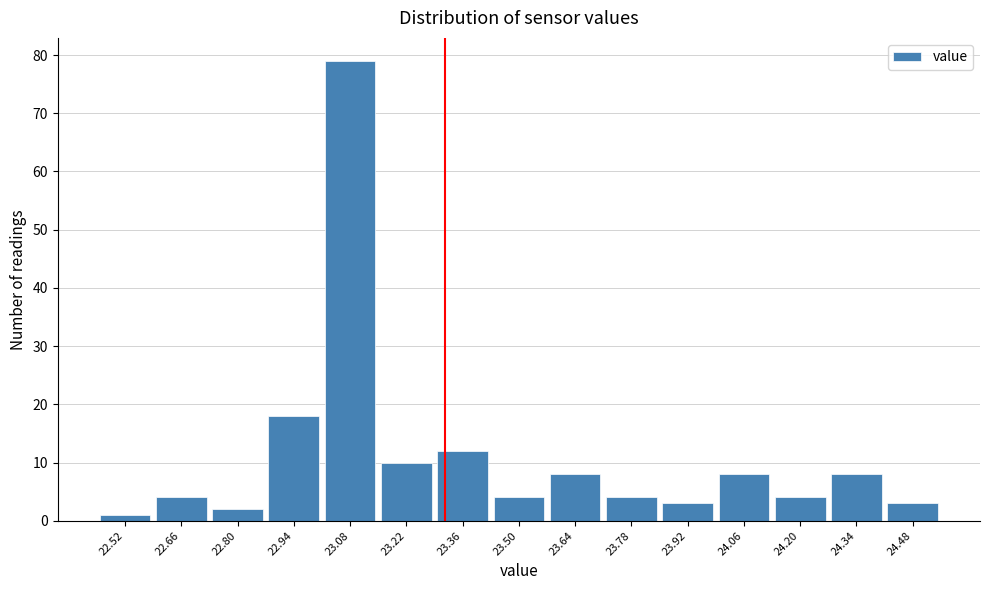

Over which range of the x-axis is the bar tallest?

23.01 to 23.15